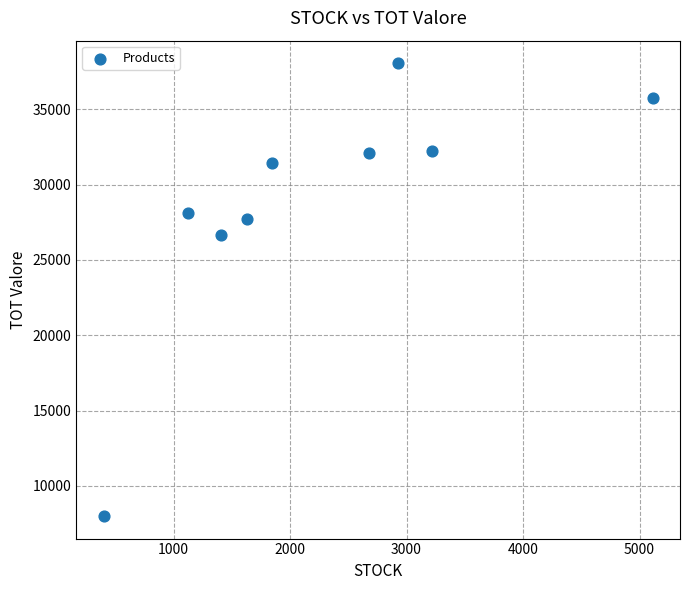

What Y value in the scatter plot is closest to 23032?

26676